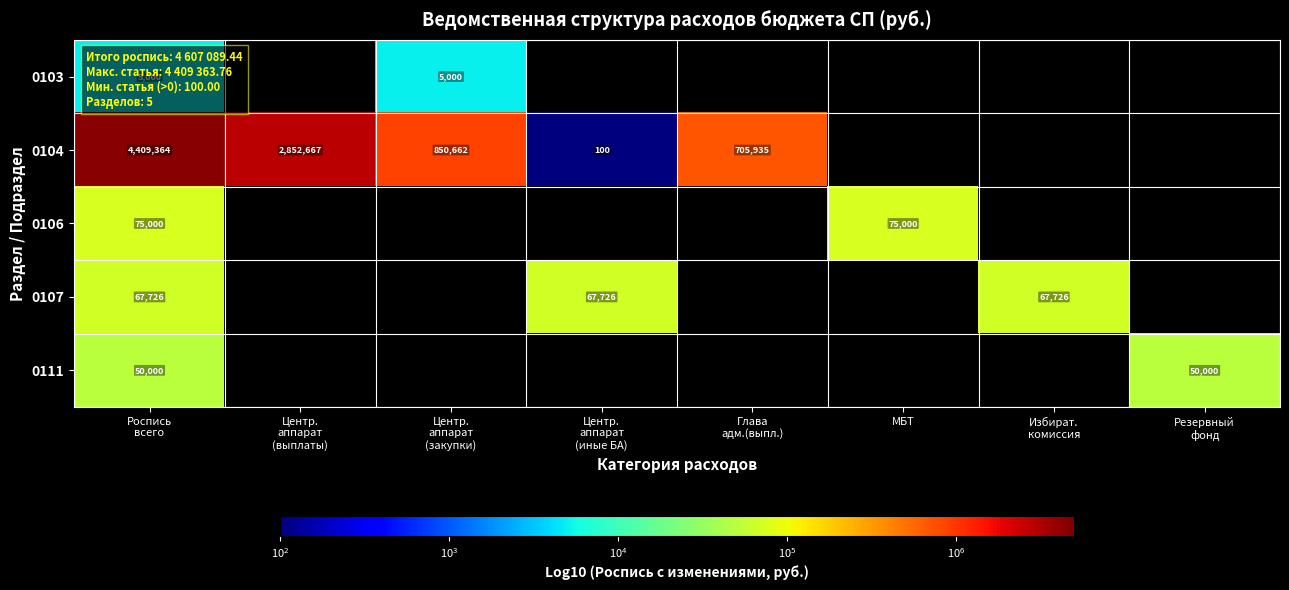

At which label is 0106 closest to 75000?

Роспись всего